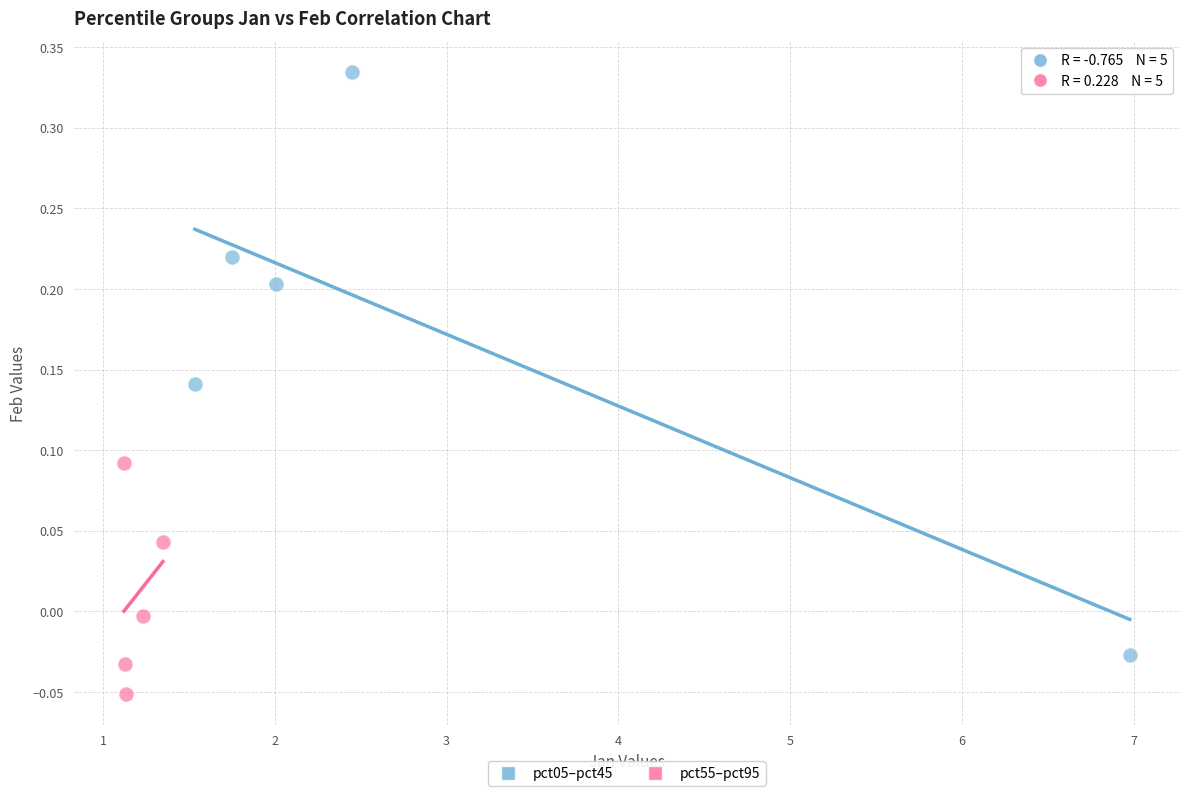

Which series reaches the maximum Y coordinate?

pct05–pct45